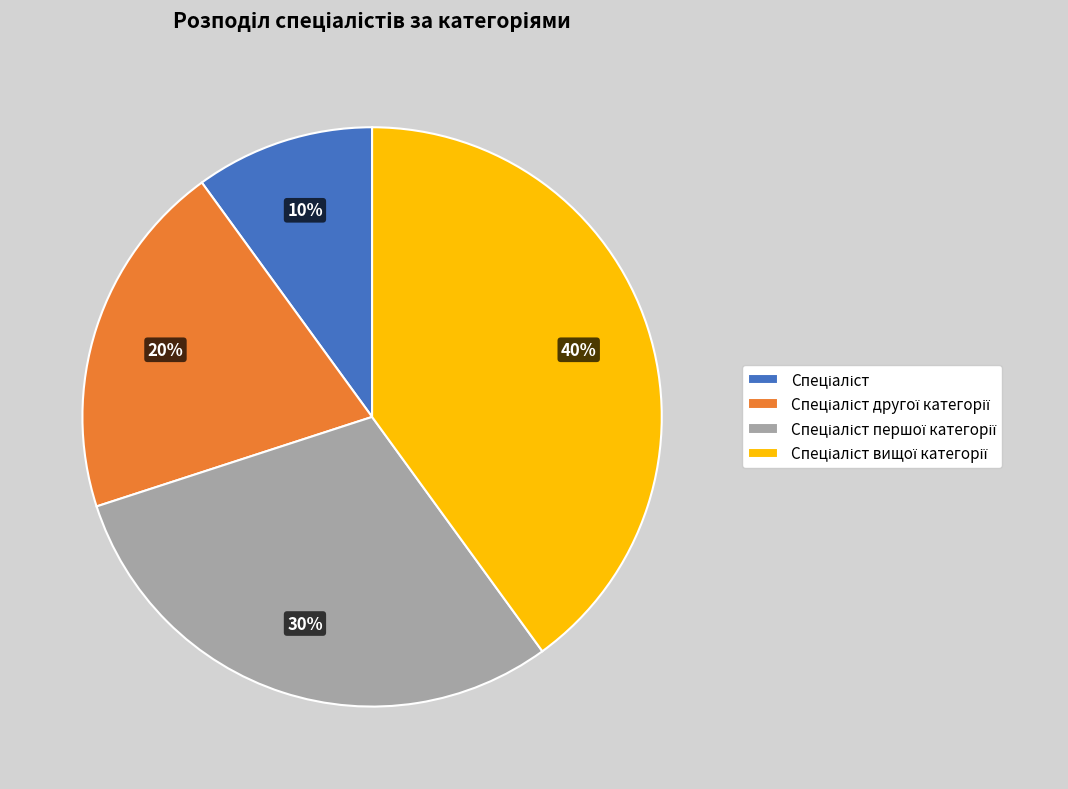

Is there any slice that represents more than half of the pie?

No